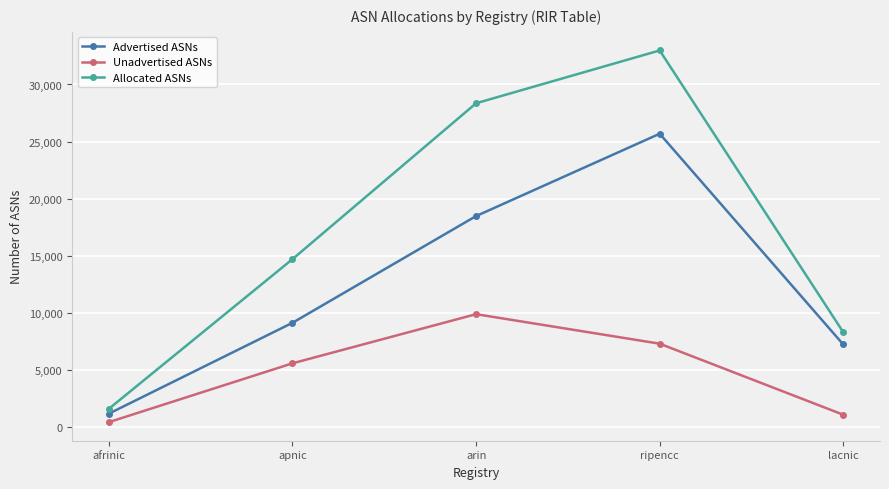

Does the chart have visible grid lines?

Yes